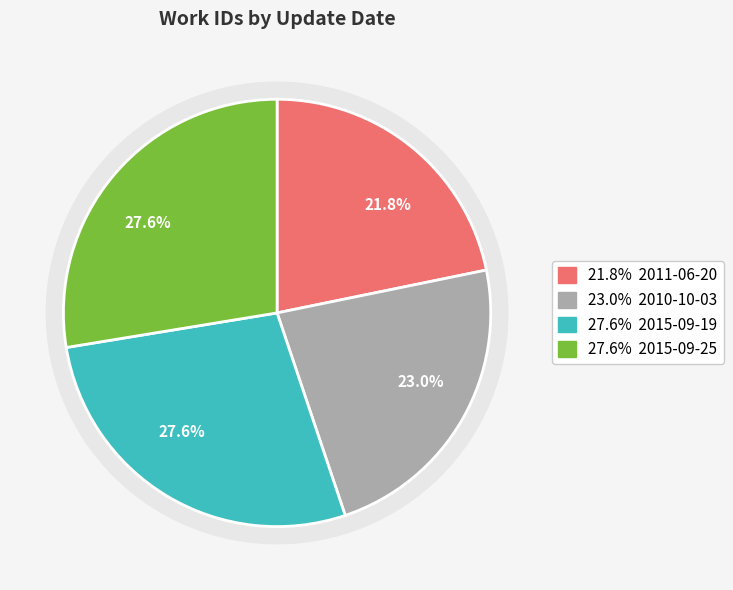

Which category has the smallest portion of the pie?

2011-06-20